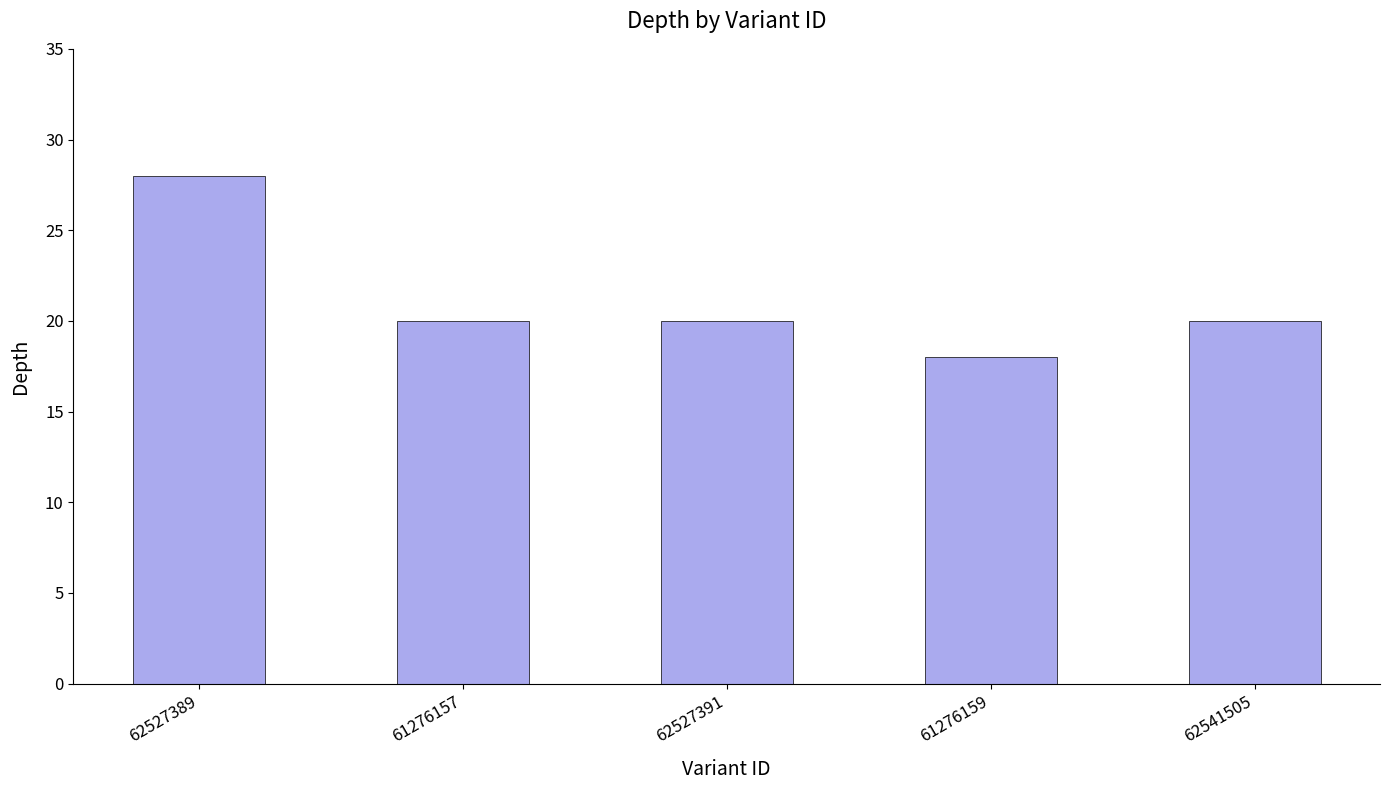

The value at 62541505 is 20. True or false?

True